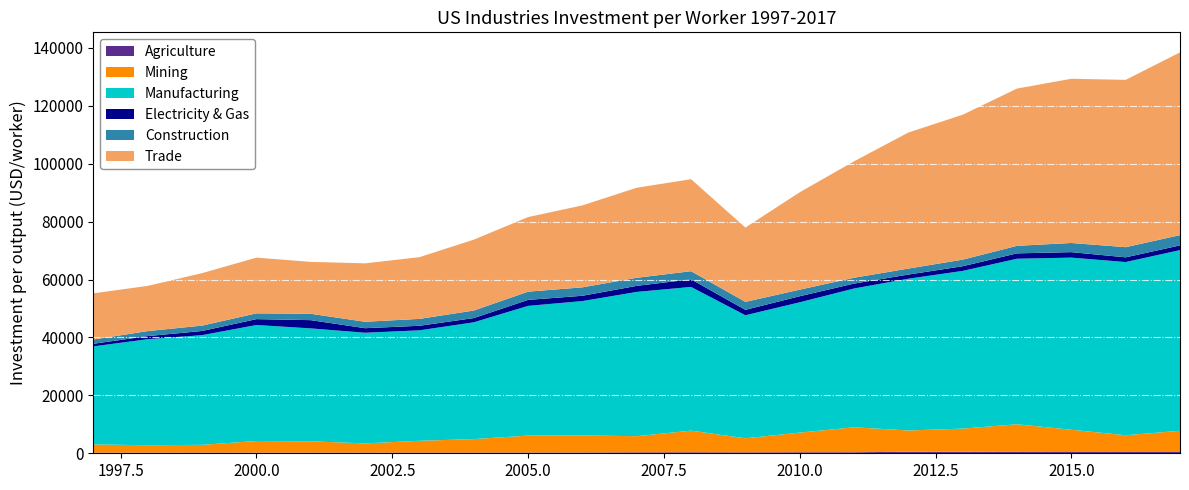

Reading left to right, transcribe all the data shown in this chart.

Agriculture: 213.9	234.8	243.3	235.2	235.3	242.2	246.7	253.5	267.4	279.3	315.8	339.5	307.6	347.3	352.8	525.8	515.7	591.8	618.5	619.5	622.3
Mining: 2841.9	2540.6	2677.8	4001.2	3900.2	3169.6	4066.7	4649.3	5843.0	5864.6	5594.0	7479.5	4869.2	6786.5	8622.3	7348.1	7998.9	9427.1	7513.7	5612.6	7145.4
Manufacturing: 33863.8	36612.8	37869.5	40053.3	38984.0	38207.1	38138.5	40312.6	44781.5	46407.5	49804.4	49615.6	42480.1	44998.7	47923.2	52398.4	54453.9	57151.9	59422.4	59794.6	62379.8
Electricity & Gas: 889.2	1075.5	1437.5	2027.4	2842.9	1567.8	1569.7	1461.4	2067.7	1829.5	2090.4	2624.4	1864.0	2092.7	1691.4	1430.1	1609.7	1853.1	1891.1	1626.3	1625.9
Construction: 1483.5	1725.5	1860.8	1997.5	2203.4	2224.2	2384.9	2608.7	2849.2	2911.8	2791.0	2808.3	2754.9	2269.6	2019.9	2077.0	2279.9	2604.3	3164.2	3510.1	3550.2
Trade: 15943.8	15615.1	18112.6	19236.4	17910.1	20166.7	21304.7	24471.6	25745.7	28300.6	31086.9	31764.6	25657.8	33622.2	40201.5	46967.3	50037.5	54294.4	56697.9	57769.4	63094.7